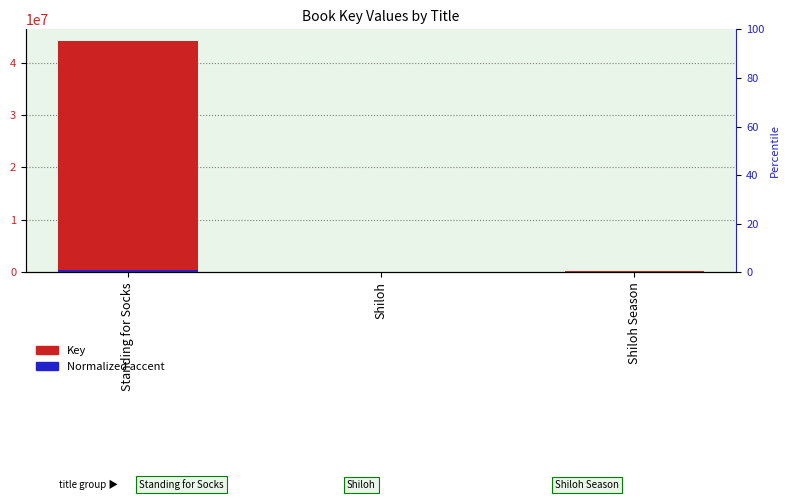

The value of Normalized accent at Shiloh Season is 4923.1. True or false?

False